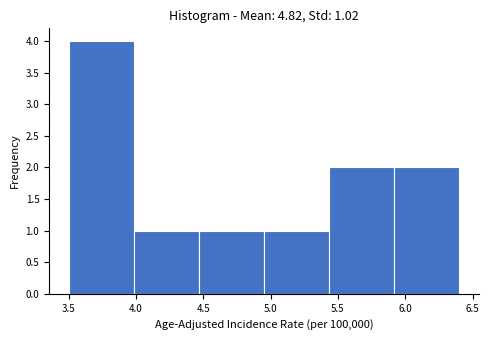

Over which range of the x-axis is the bar tallest?

3.50 to 4.00